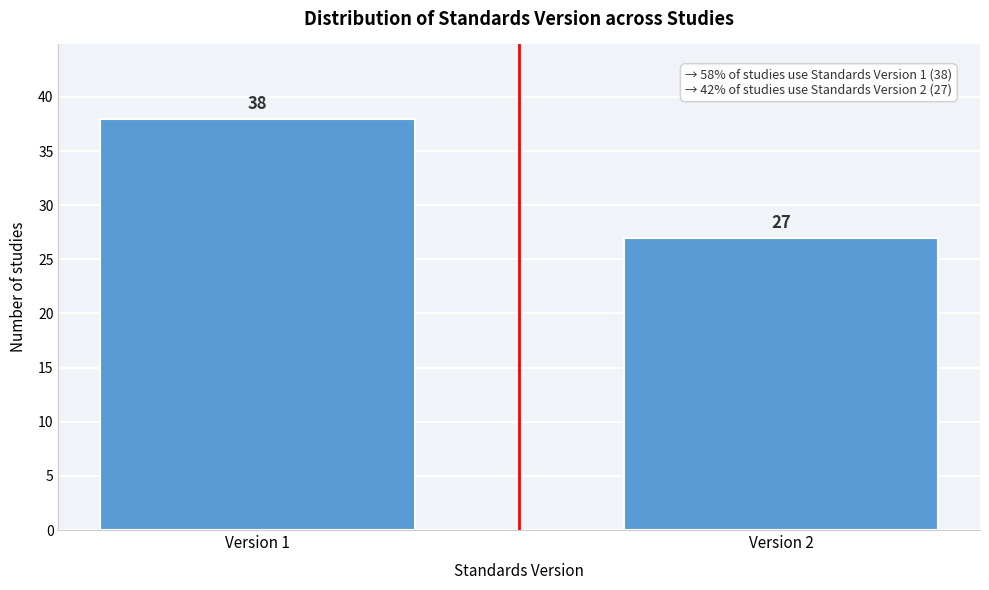

Reading left to right, transcribe all the data shown in this chart.

Version 1=38	Version 2=27